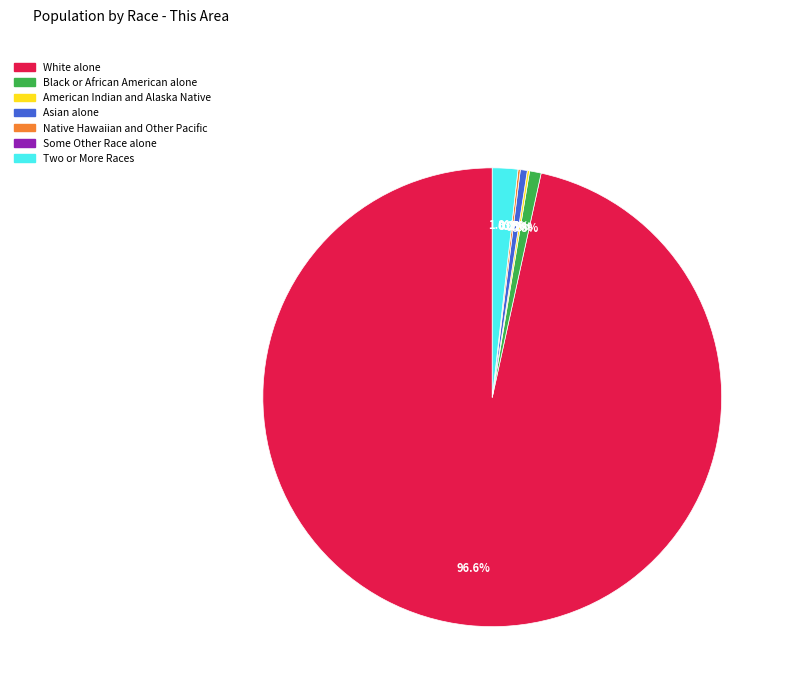

True or false: Black or African American alone accounts for 1% of the total.

True